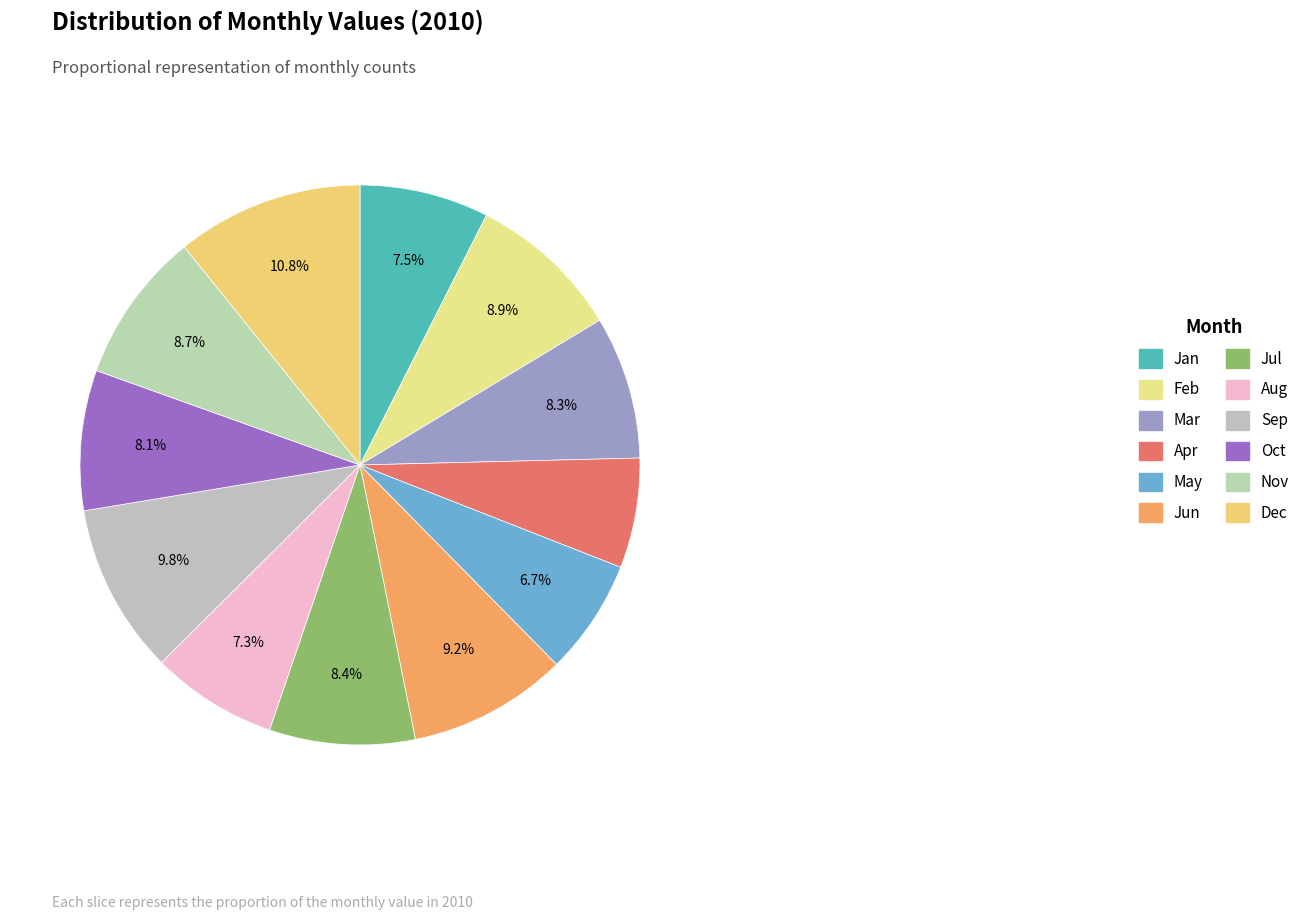

How many segments does this pie chart have?

12